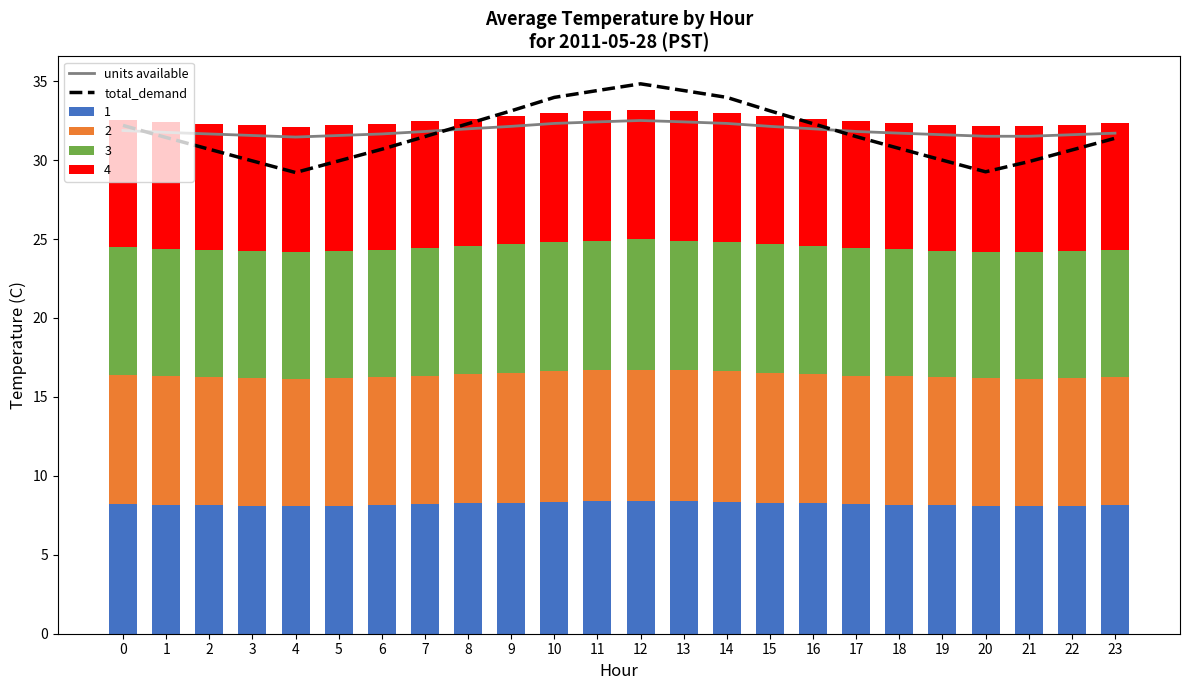

Rank the series at 0 from lowest to highest value.

units available, total_demand